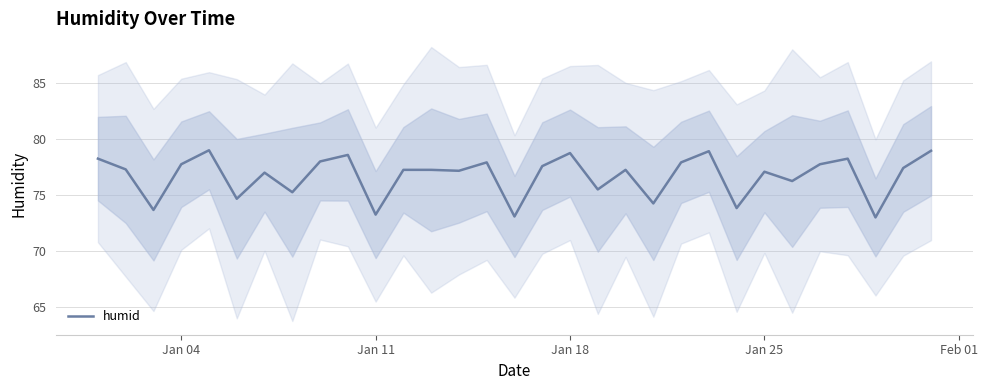

What is the difference between the maximum and minimum values?

6.0